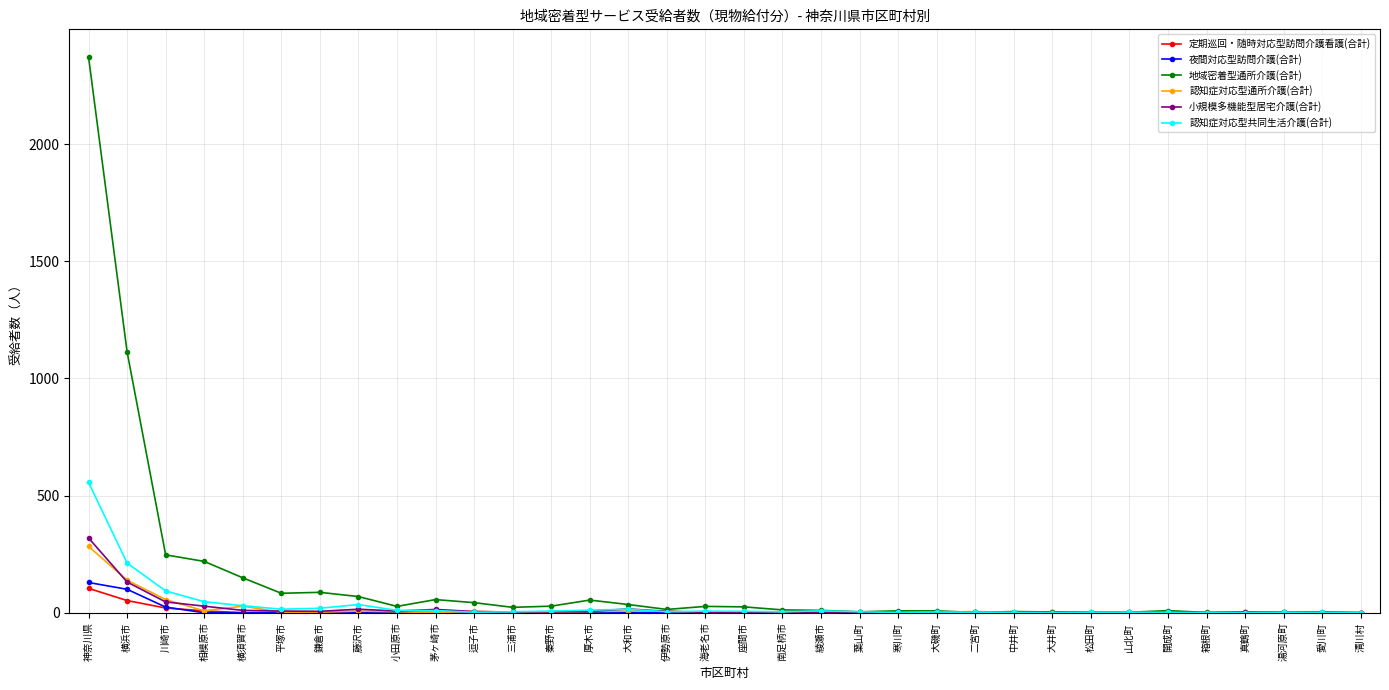

What is the maximum value shown in the chart?

2371